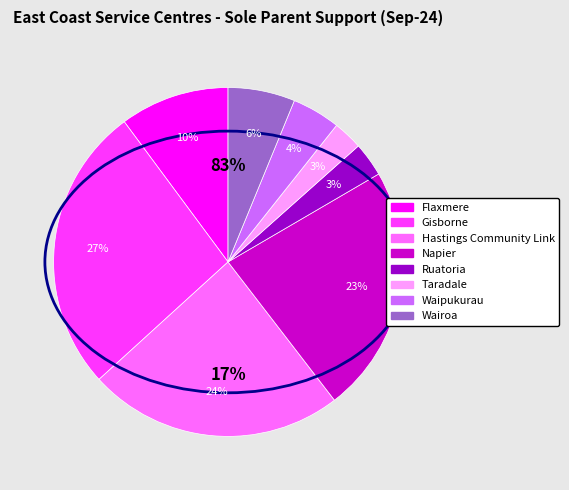

Is it true that Waipukurau is 4% of the pie?

True